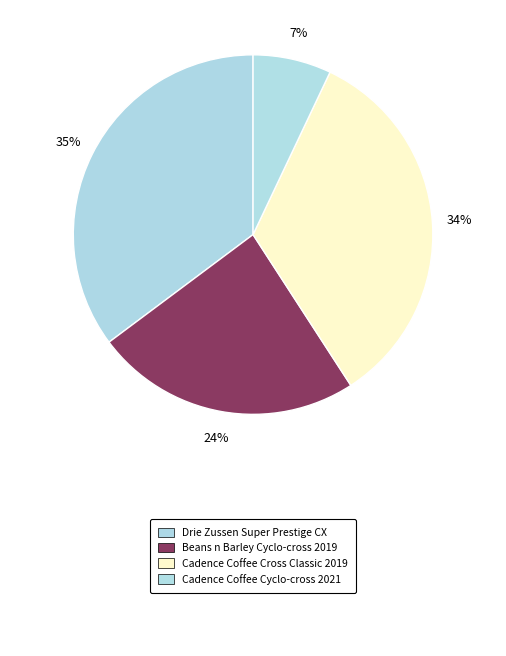

How many segments does this pie chart have?

4